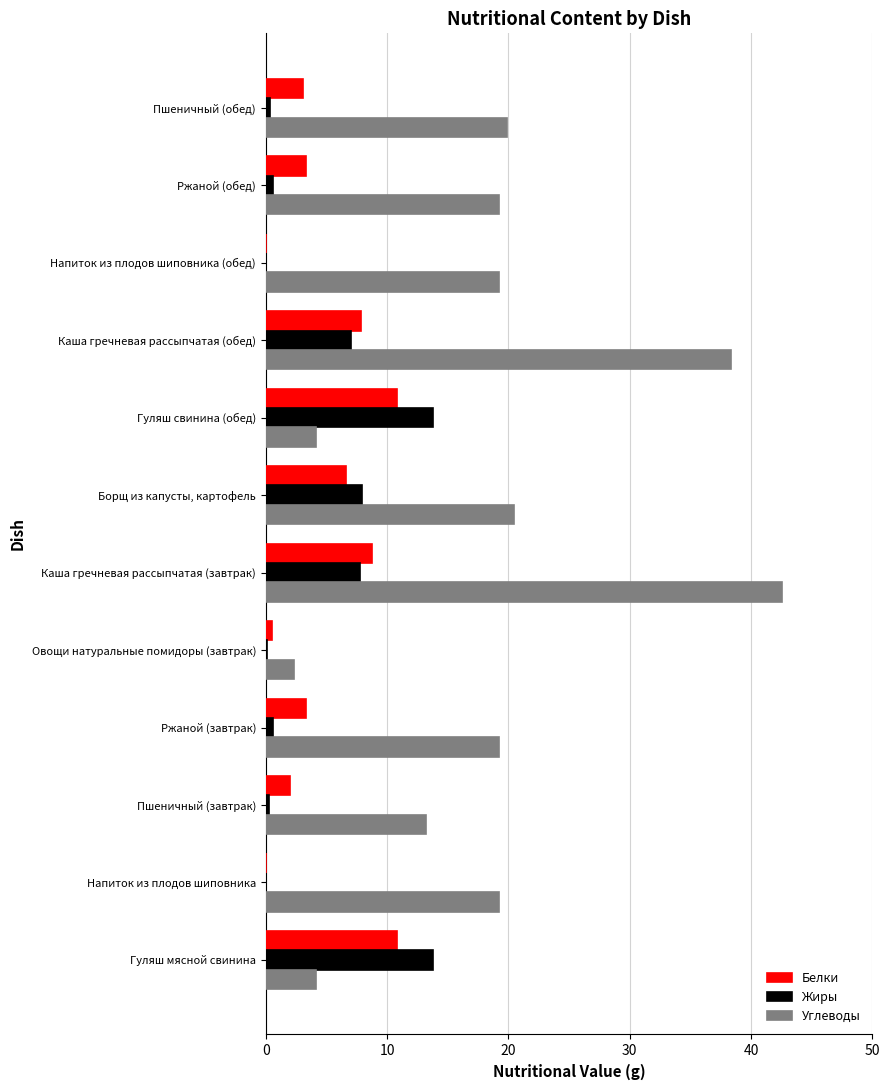

Between Каша гречневая рассыпчатая (завтрак) and Борщ из капусты, картофель, which series saw the biggest shift?

Углеводы